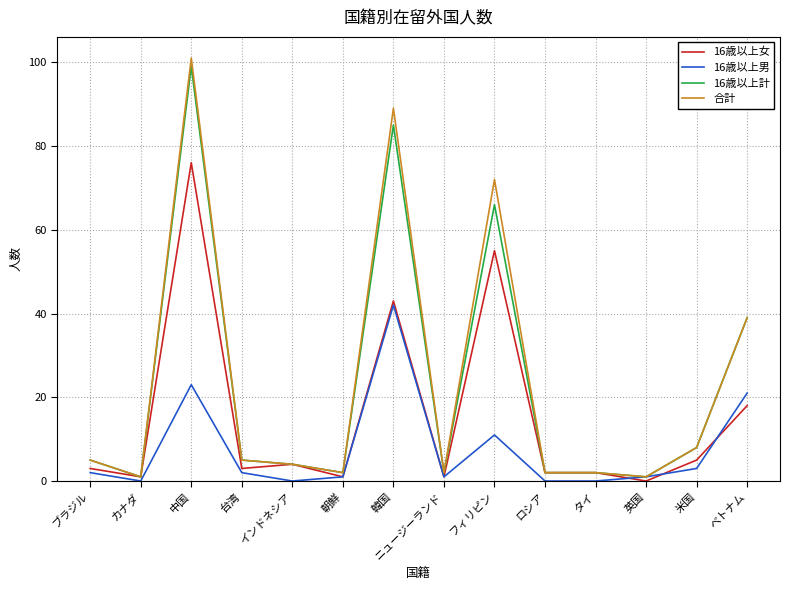

What are all the series names shown in the legend?

16歳以上女, 16歳以上男, 16歳以上計, 合計